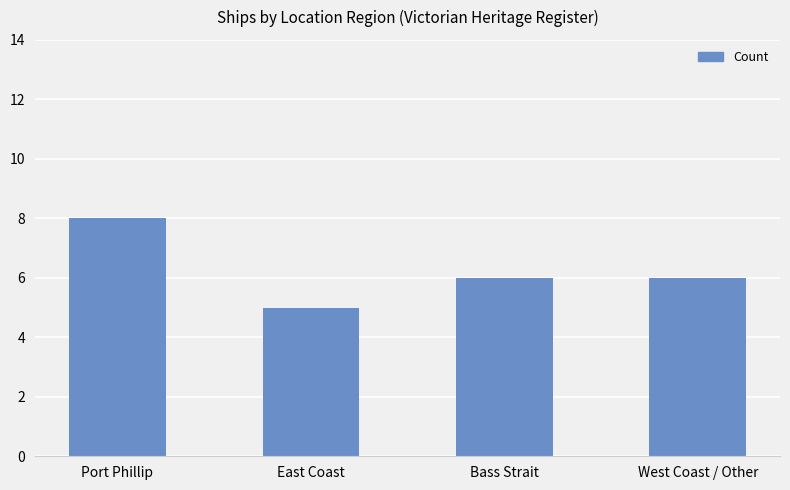

Which category has the highest value across all series?

Port Phillip